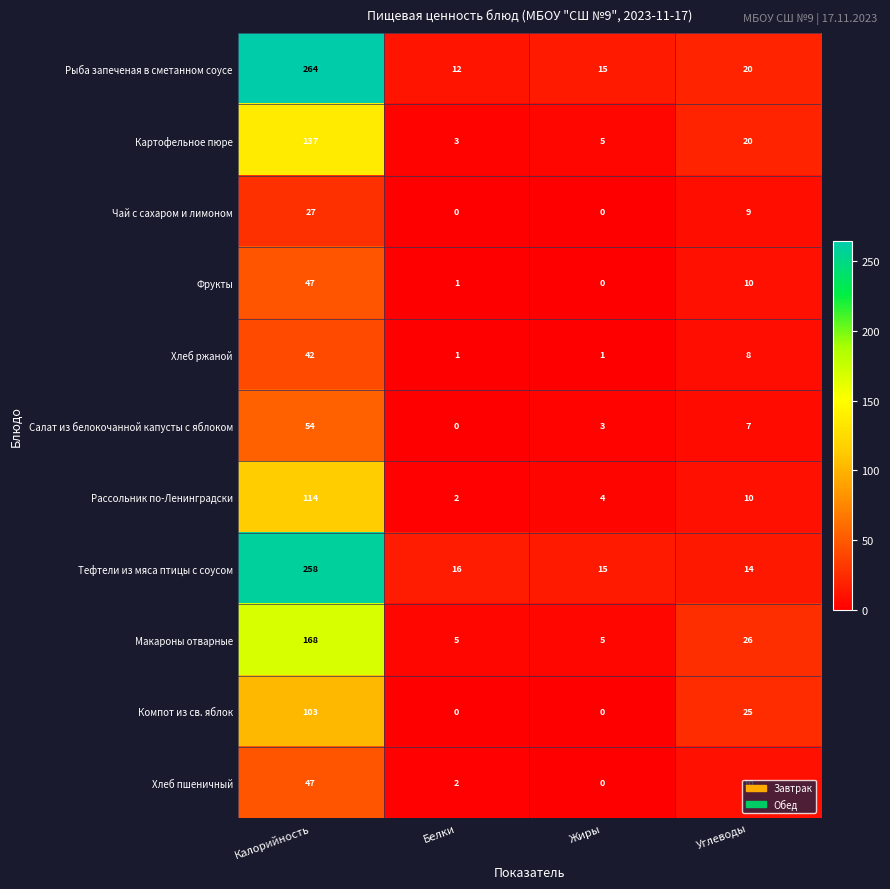

How many data points does each series have?

4